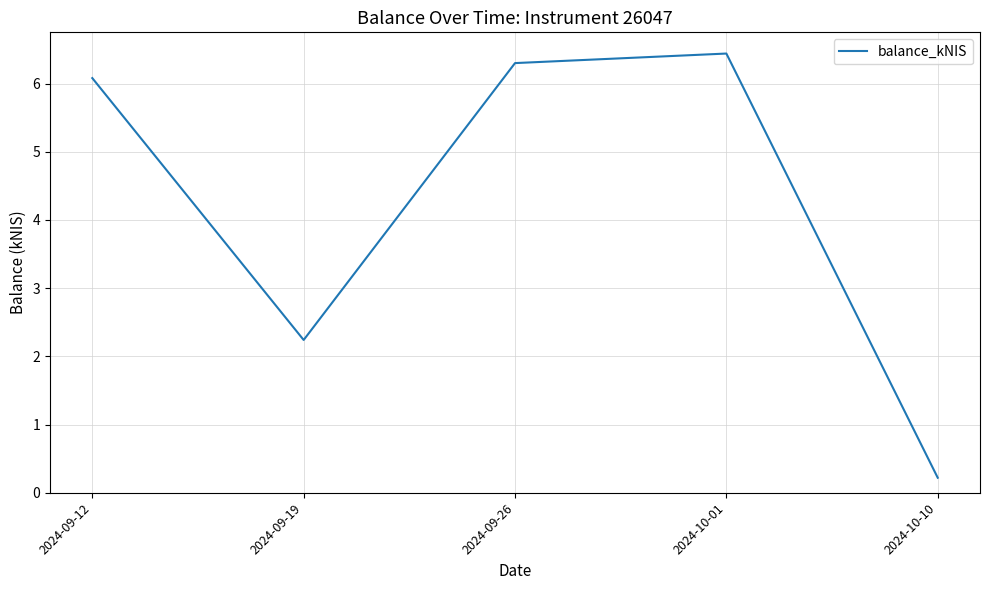

At which category does the chart reach its peak across all series?

2024-10-01